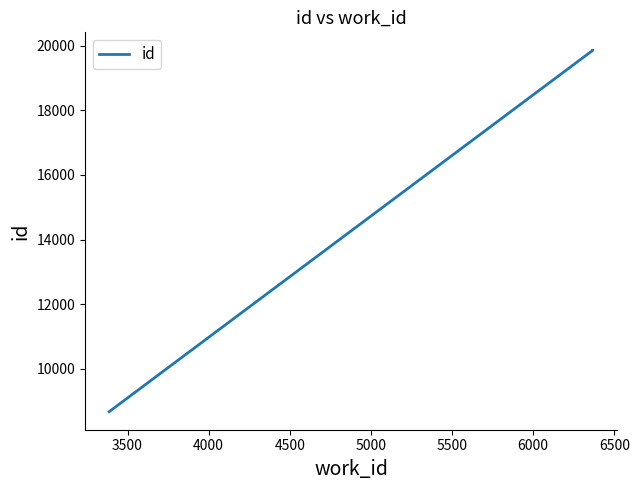

What is the value of the 3rd point from the left?

19859